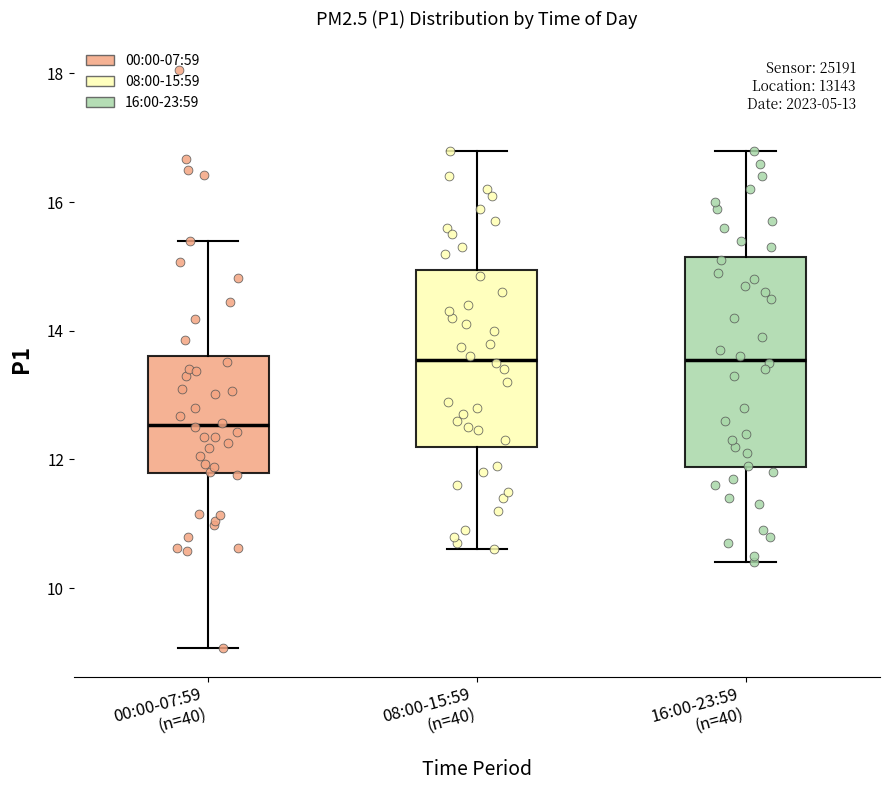

Reading left to right, read every box against the y-axis: the position of its median line, the range the box covers, and the ends of its whiskers. The values are not printed on the chart, so give them approximately, as read against the axis.

00:00-07:59 (n=40): median 12.6, box 11.8 to 13.6, whiskers 9.0 to 15.4
08:00-15:59 (n=40): median 13.6, box 12.2 to 15.0, whiskers 10.6 to 16.8
16:00-23:59 (n=40): median 13.6, box 11.8 to 15.2, whiskers 10.4 to 16.8